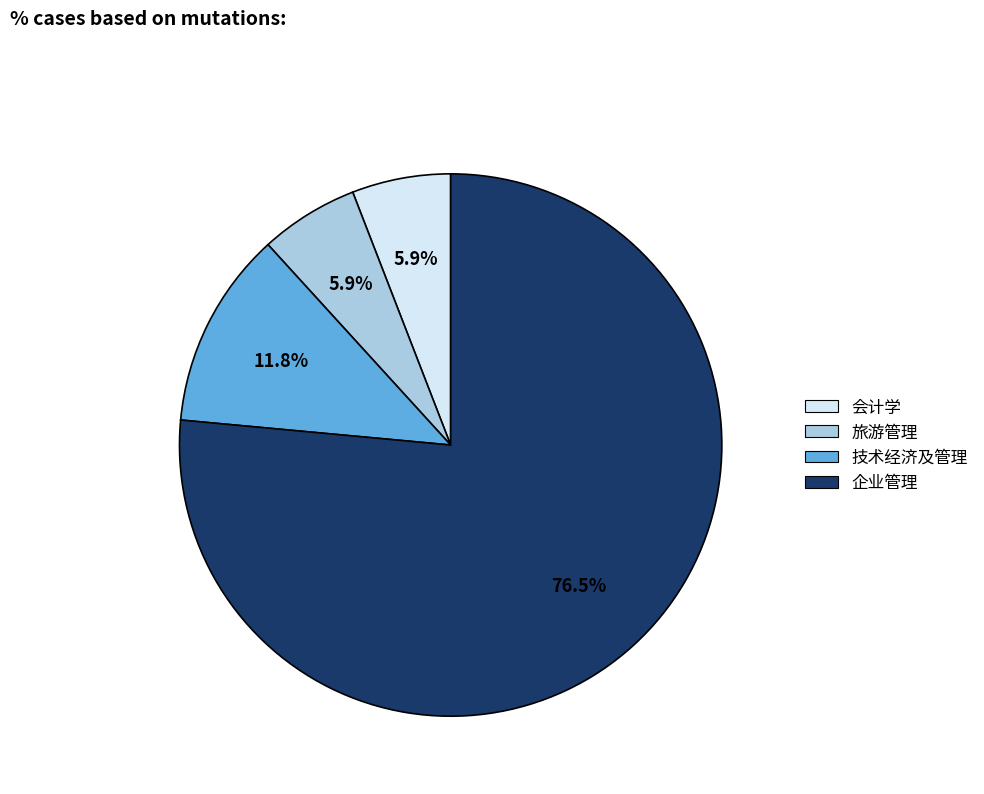

The 会计学 slice represents 18% of the pie. True or false?

False